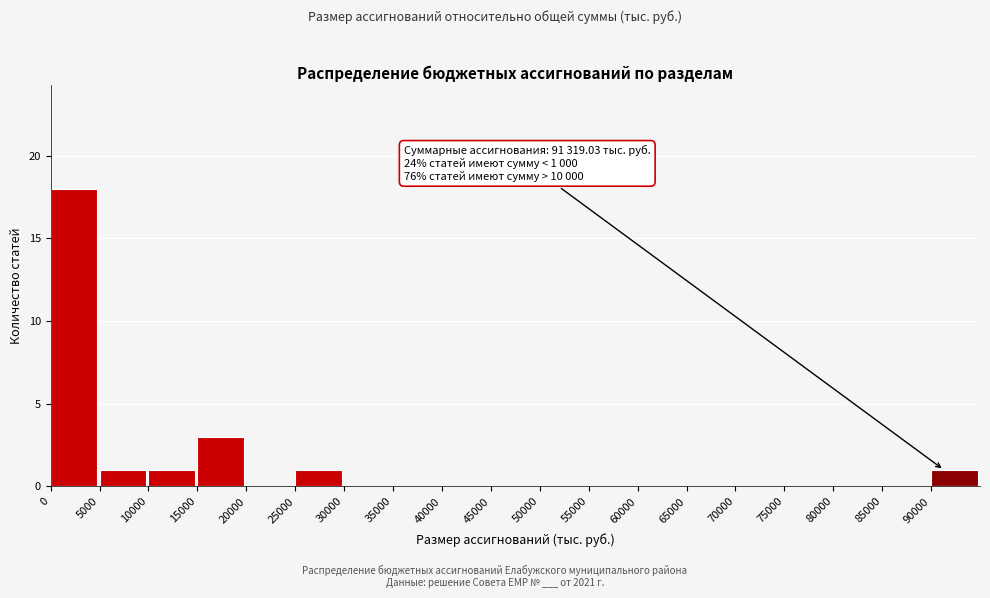

Over which range of the x-axis is the bar tallest?

0 to 5000